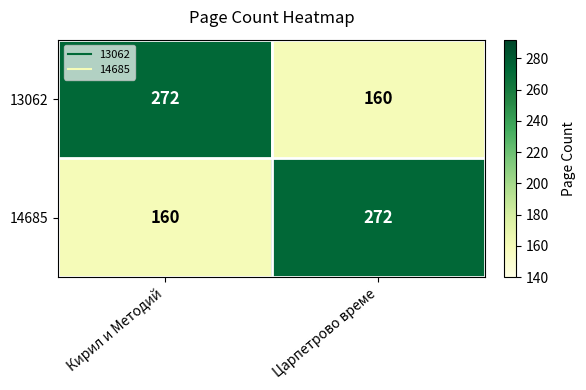

What is the difference between the highest and lowest values at Царпетрово време?

112